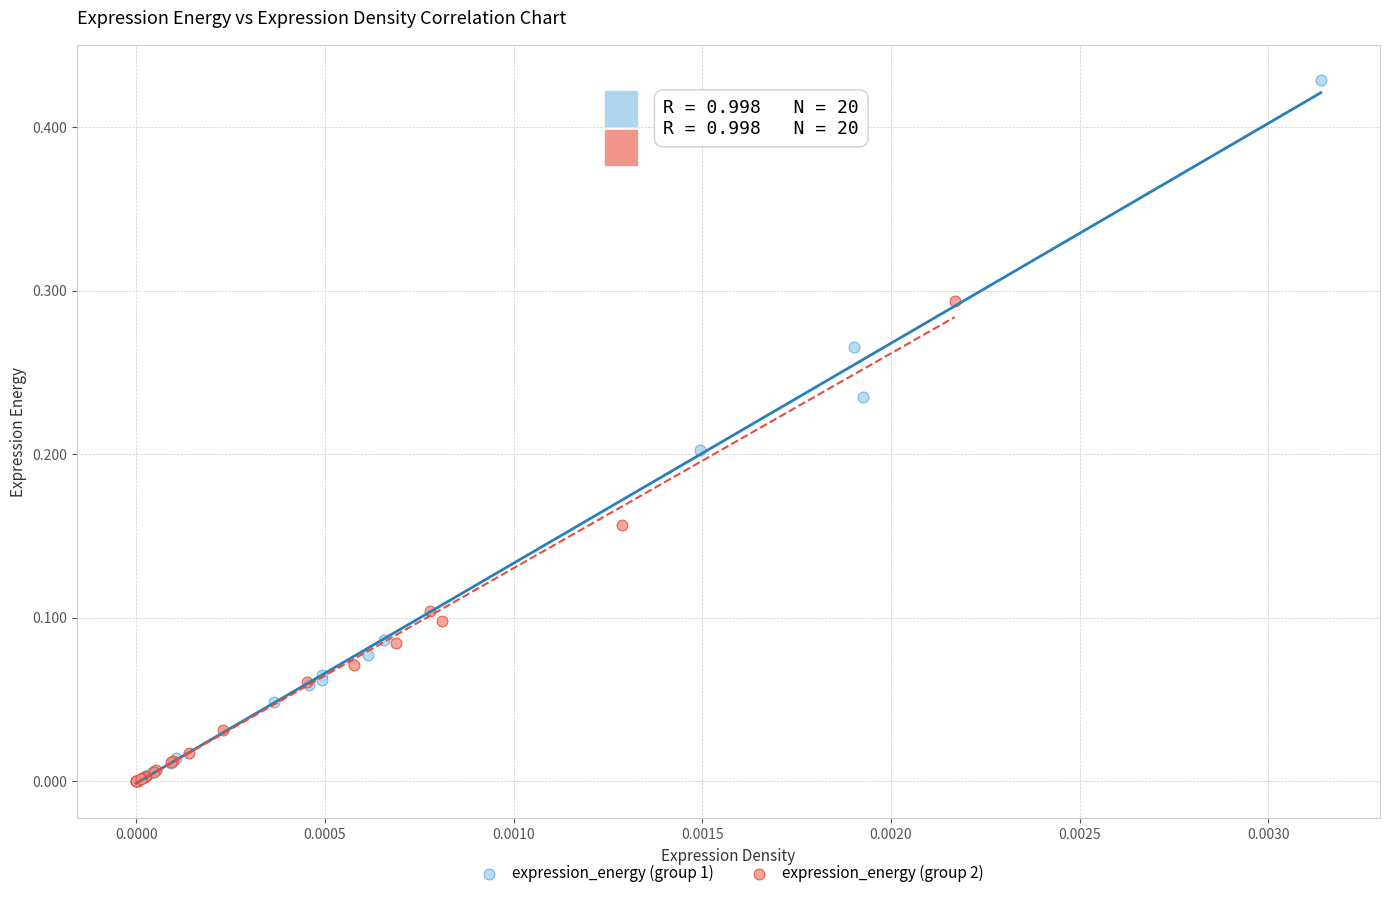

Which series reaches the maximum Y coordinate?

expression_energy (group 1)